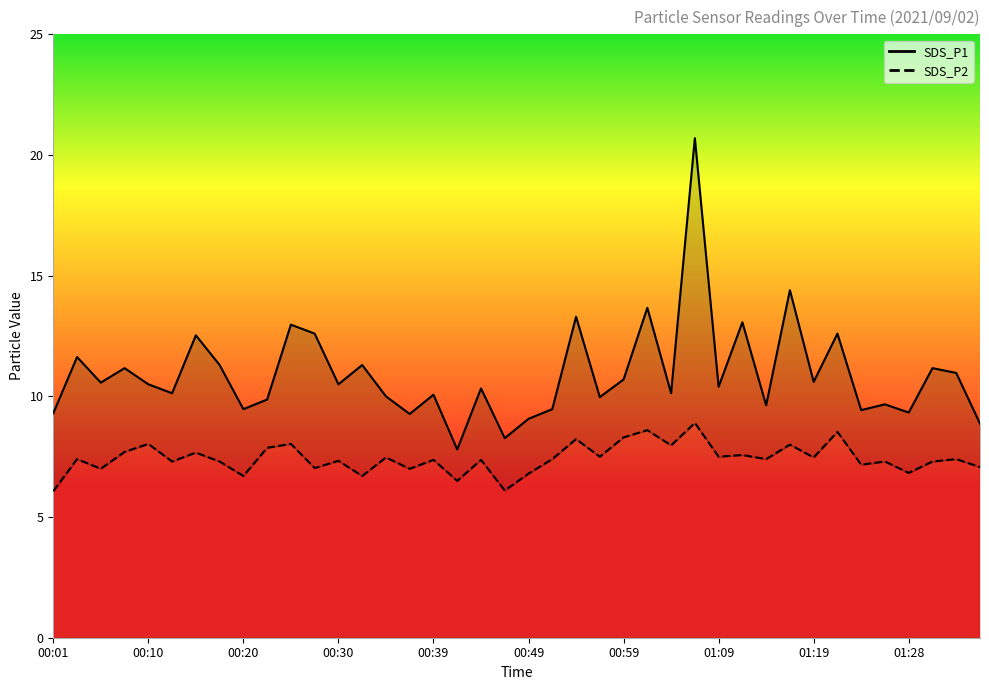

True or false: SDS_P2 line has a value of 2.2 at 00:01.

False